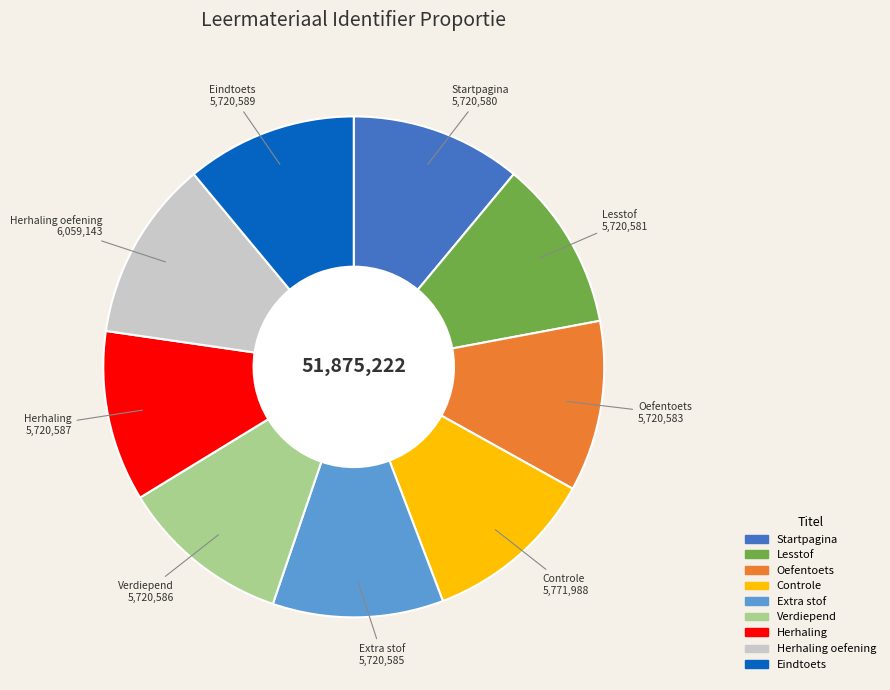

Count the number of slices in the pie.

9